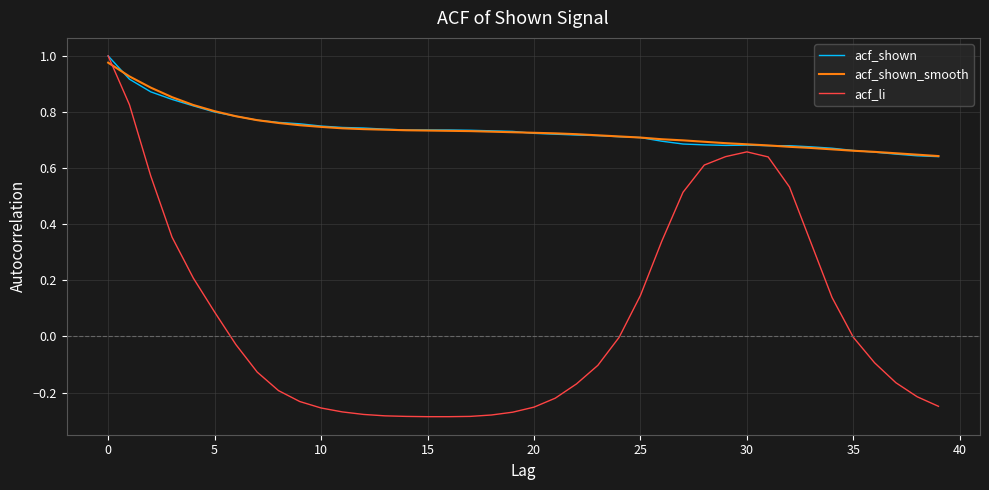

Does the chart display data point markers on the line(s)?

No